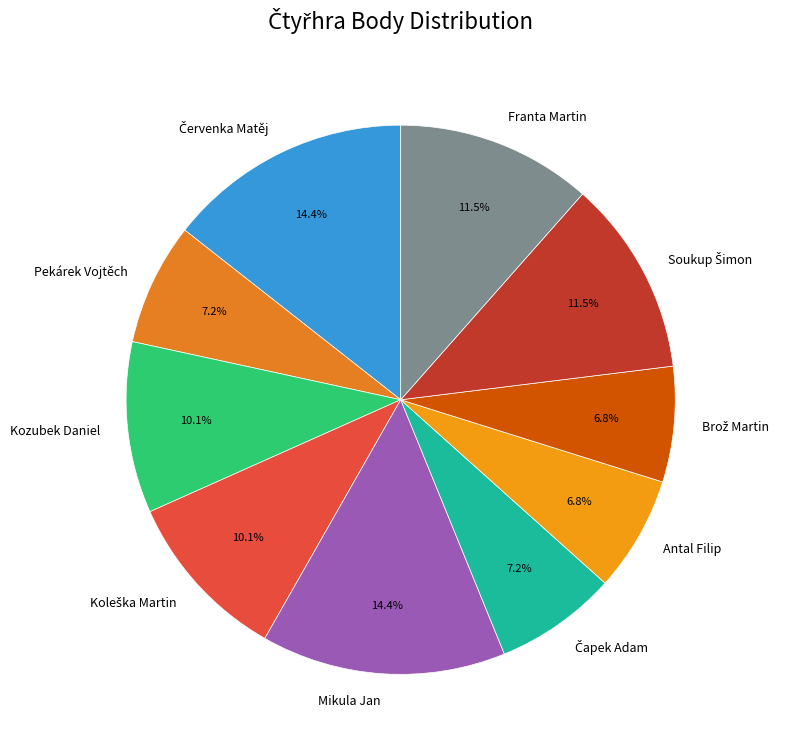

Is it true that Kozubek Daniel is 22% of the pie?

False